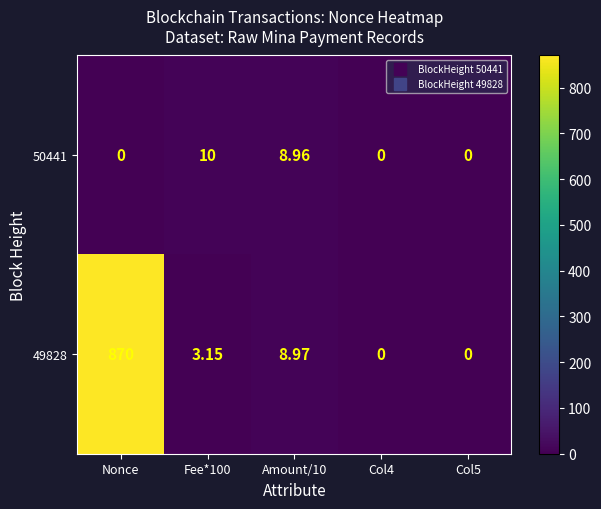

Which series changed the most between Amount/10 and Col4?

49828